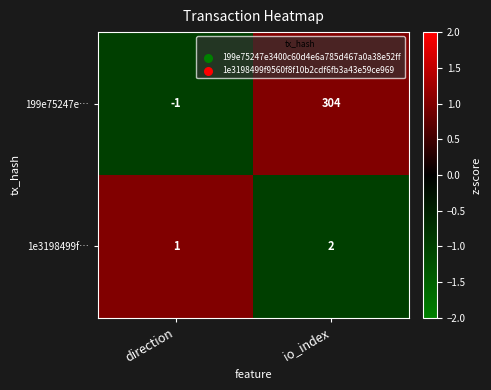

Which label corresponds to the smallest value in the chart?

direction